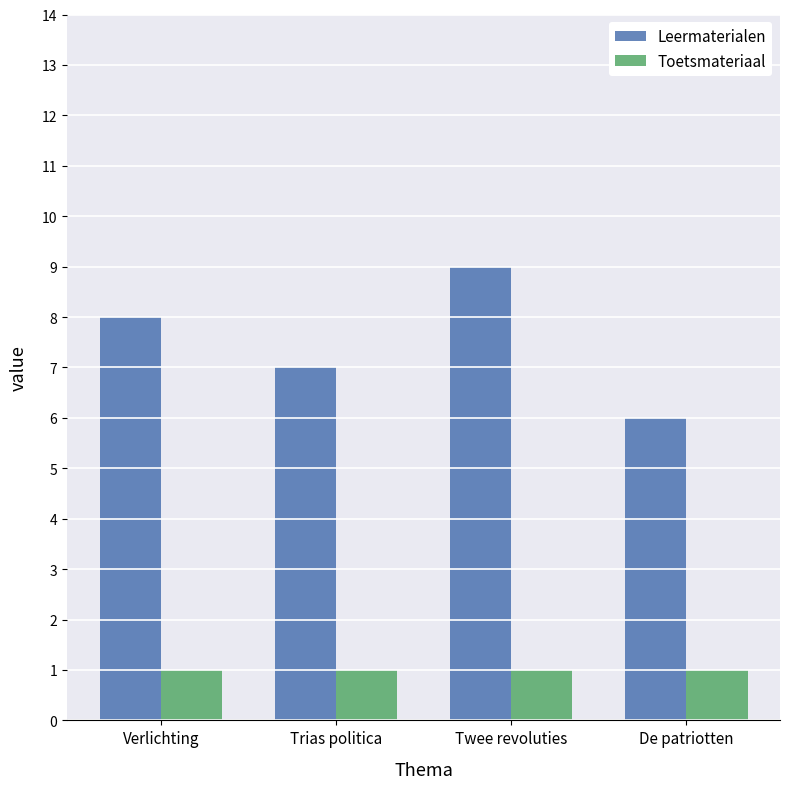

List the series in order of their peak value, highest first.

Leermaterialen, Toetsmateriaal